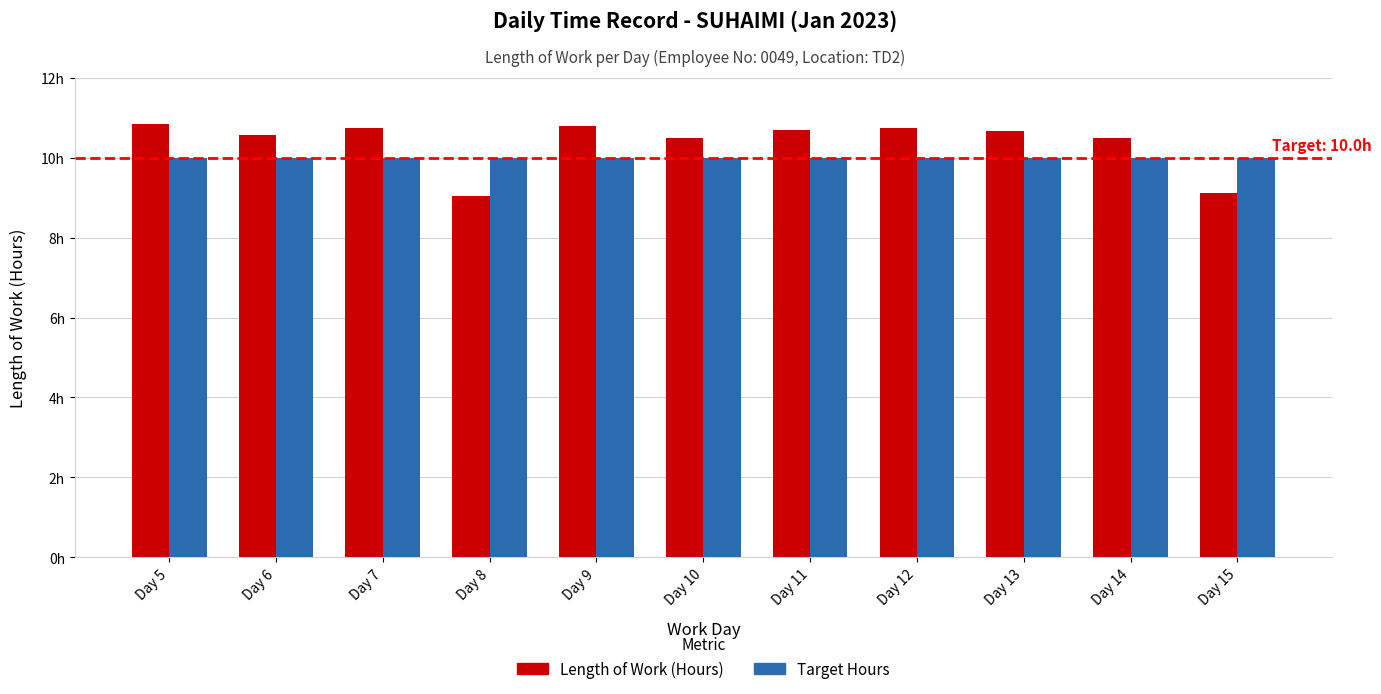

What are all the series names shown in the legend?

Length of Work (Hours), Target Hours